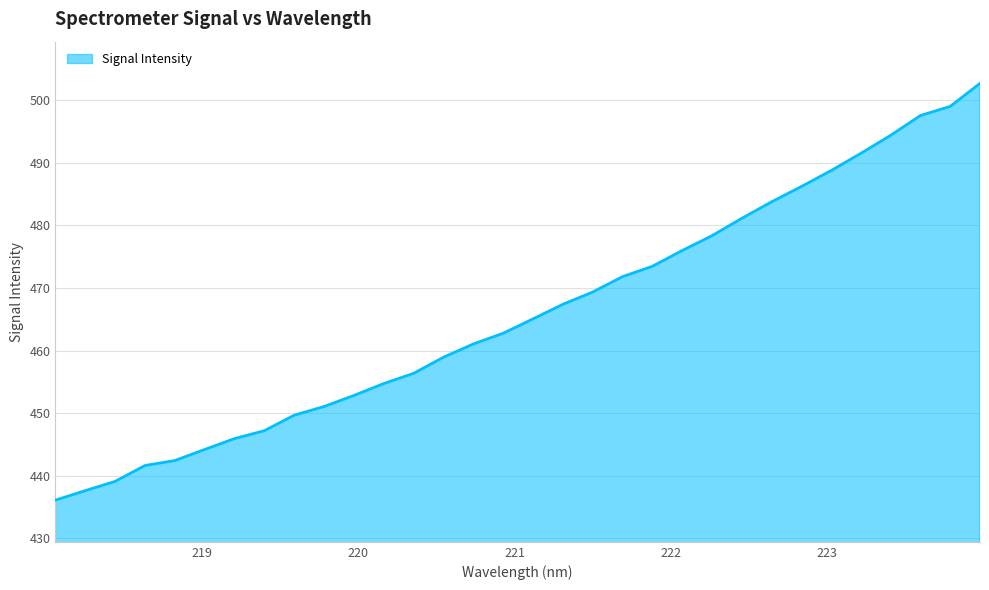

What is the sum of all values?

14908.5